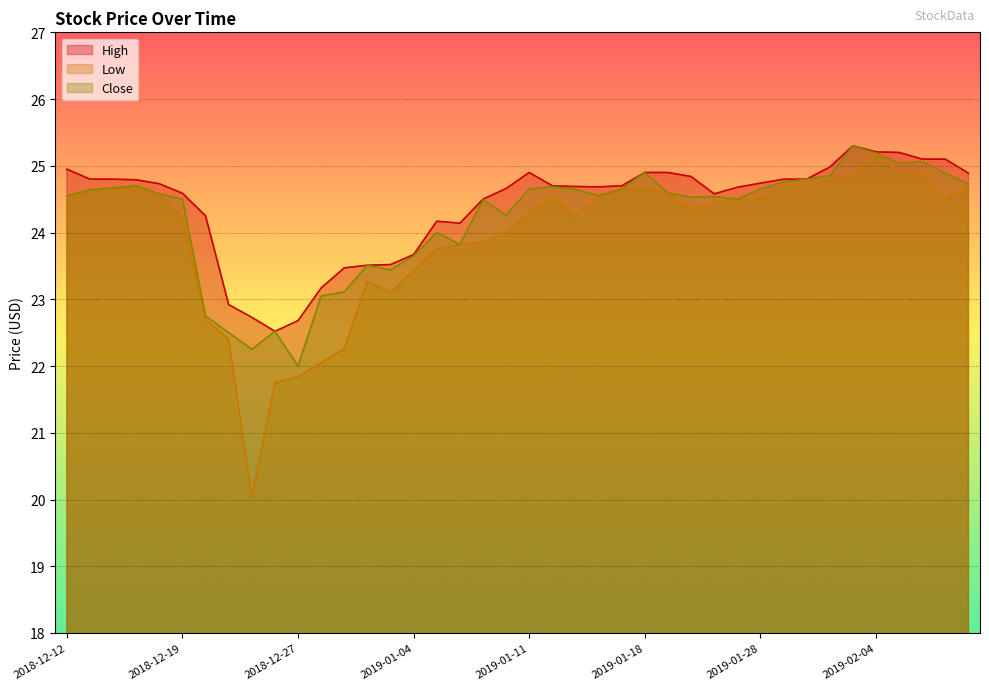

Which series has the largest range (max minus min)?

Low